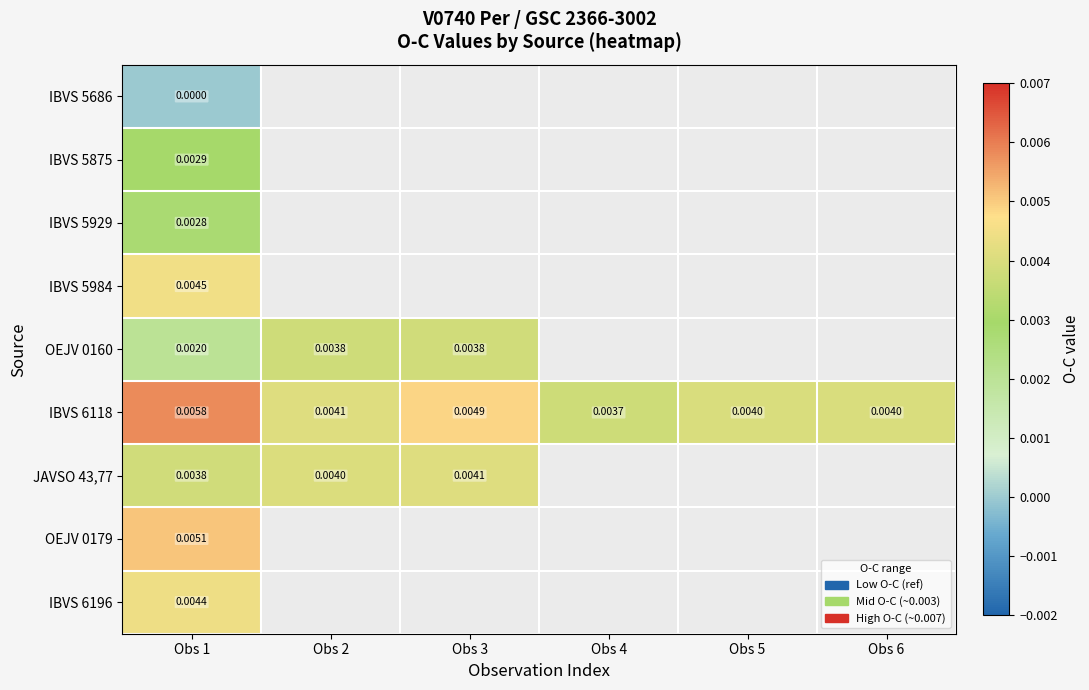

Which category has the highest value in the JAVSO 43,77 series?

Obs 3